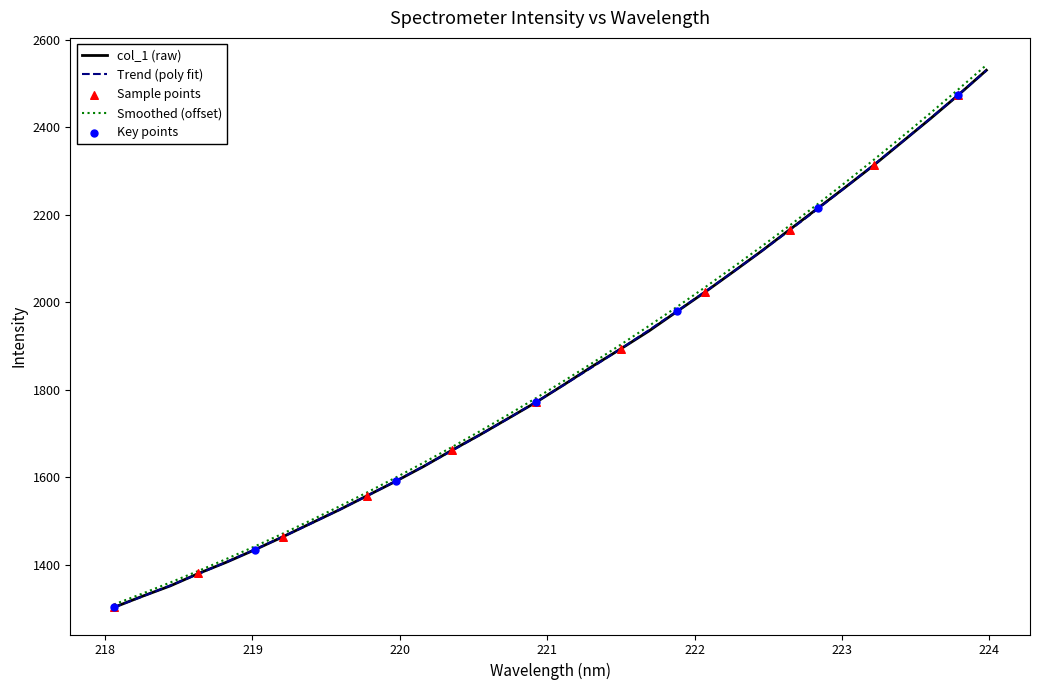

Which series has the widest spread of values?

Smoothed (offset)